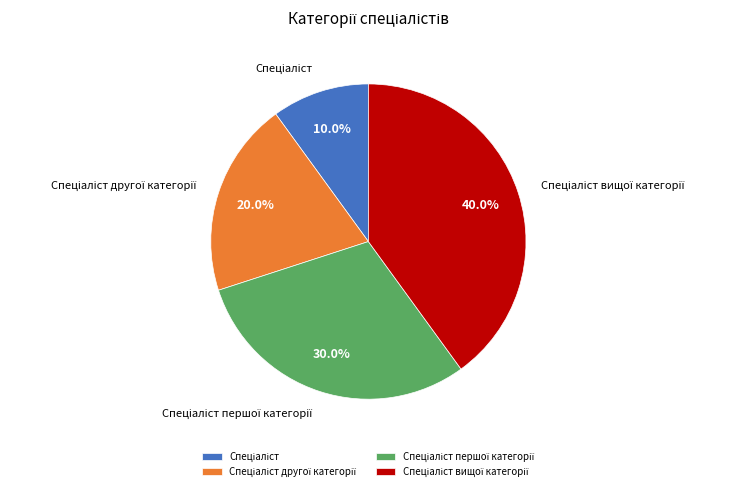

Does any single category account for the majority?

No